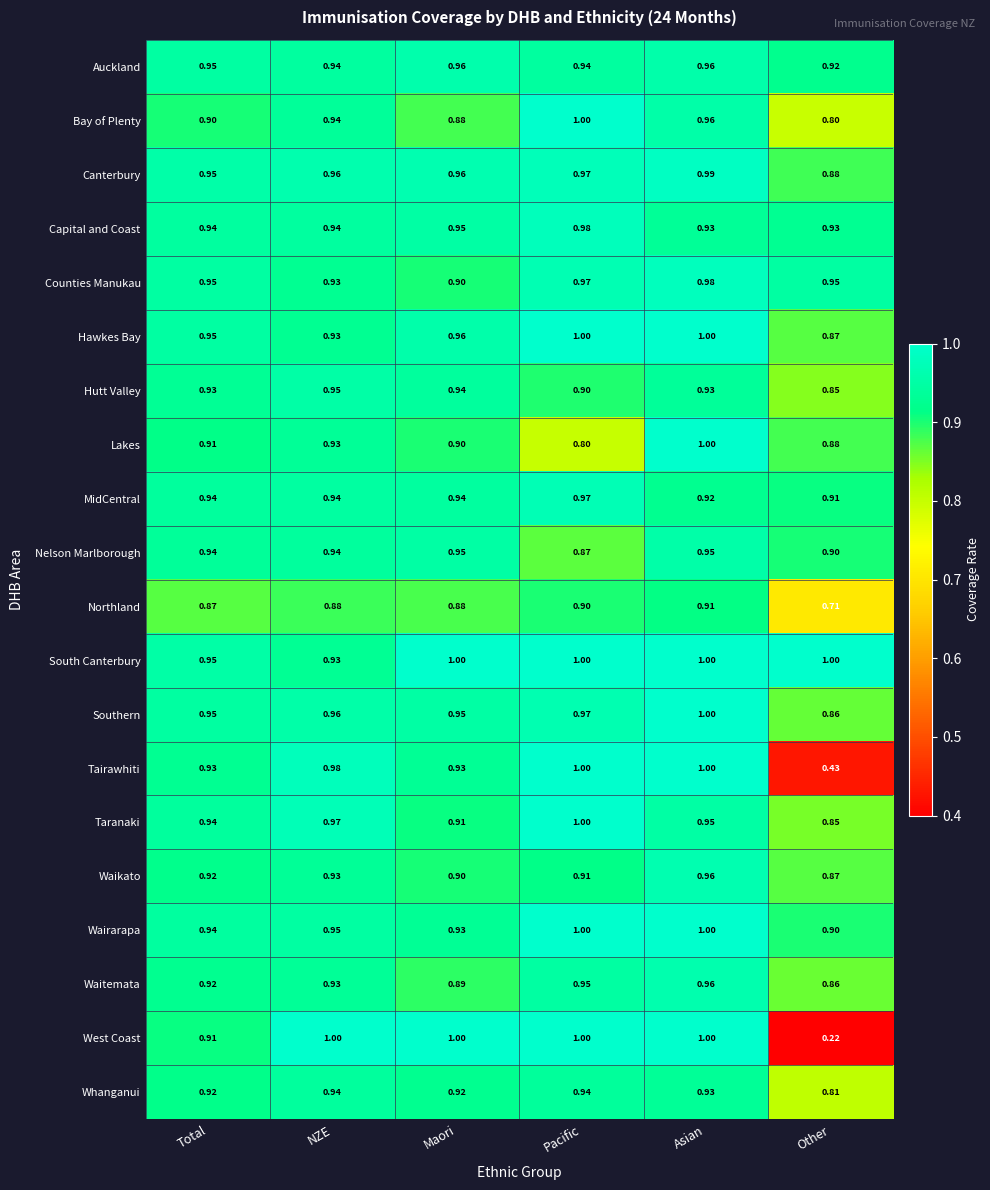

What is the greatest value displayed?

1.0